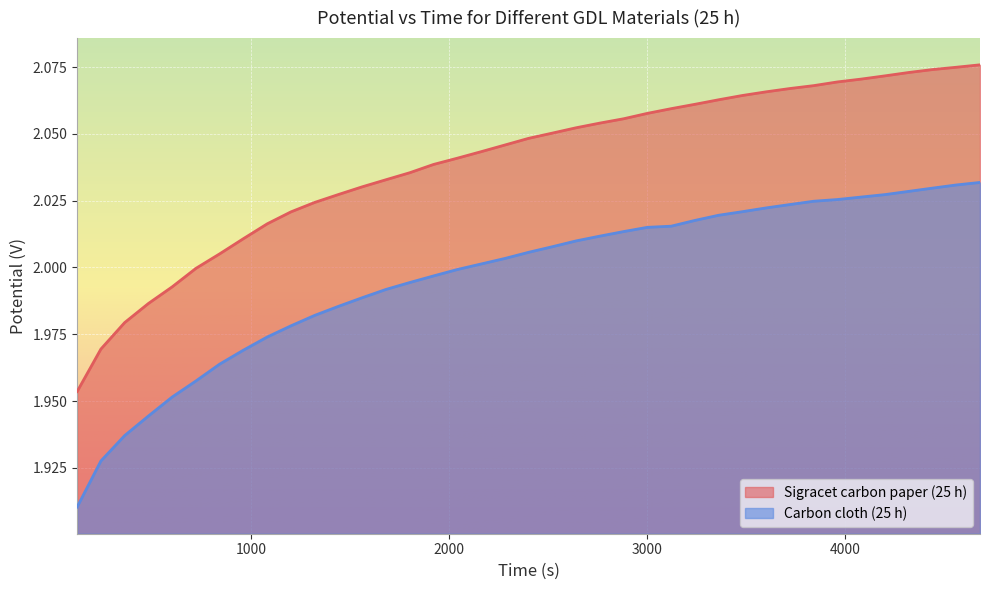

Which series has the widest spread of values?

Sigracet carbon paper (25 h)